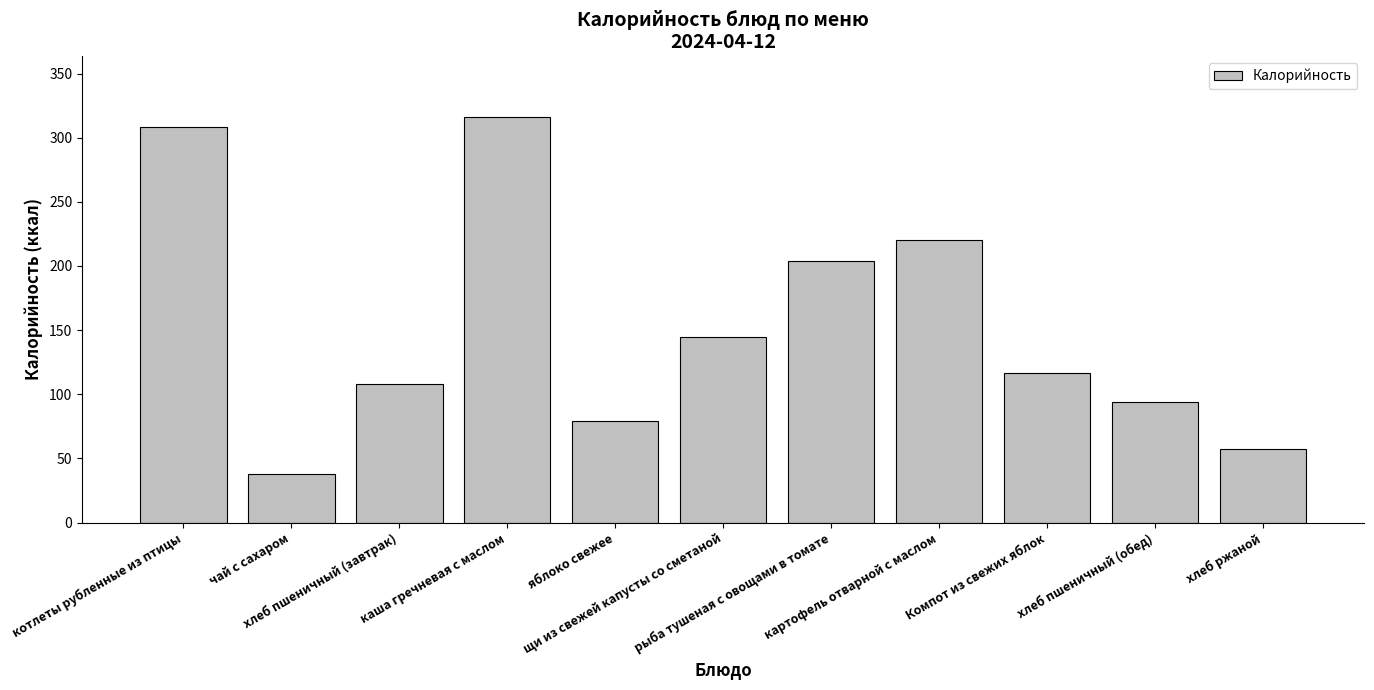

What is the greatest value displayed?

316.0